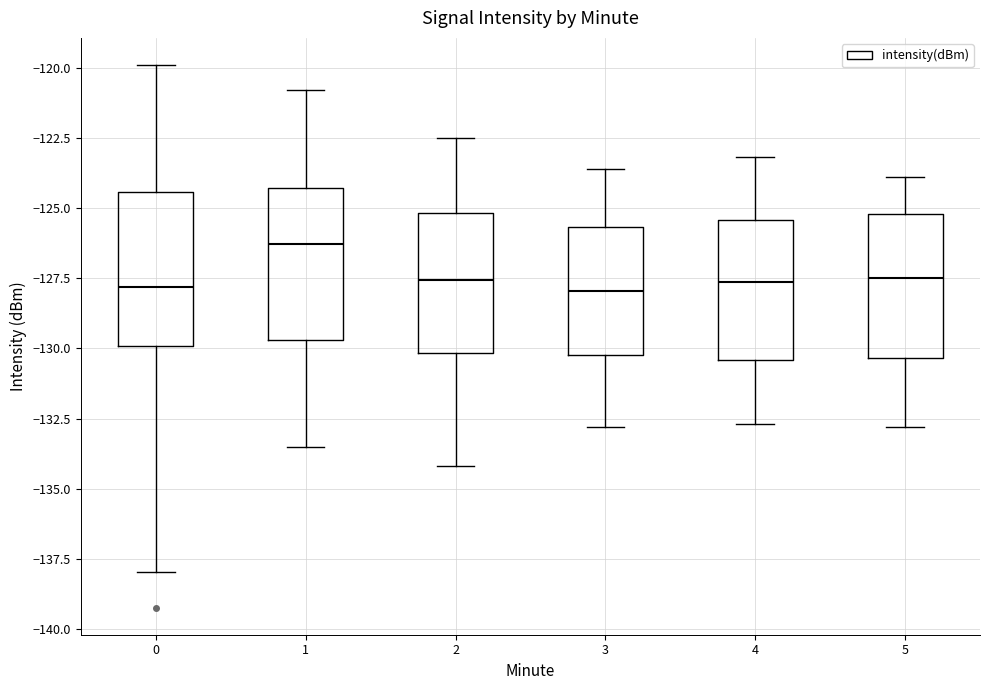

Reading left to right, transcribe this box plot: for each box, give where its median line is, the range the box spans, and where its two whiskers end, as read against the y-axis. The values are not printed on the chart, so give them approximately, as read against the axis.

0: median -128.0, box -130.0 to -124.5, whiskers -138.0 to -120.0
1: median -126.5, box -129.5 to -124.5, whiskers -133.5 to -121.0
2: median -127.5, box -130.0 to -125.0, whiskers -134.0 to -122.5
3: median -128.0, box -130.0 to -125.5, whiskers -133.0 to -123.5
4: median -127.5, box -130.5 to -125.5, whiskers -132.5 to -123.0
5: median -127.5, box -130.5 to -125.0, whiskers -133.0 to -124.0